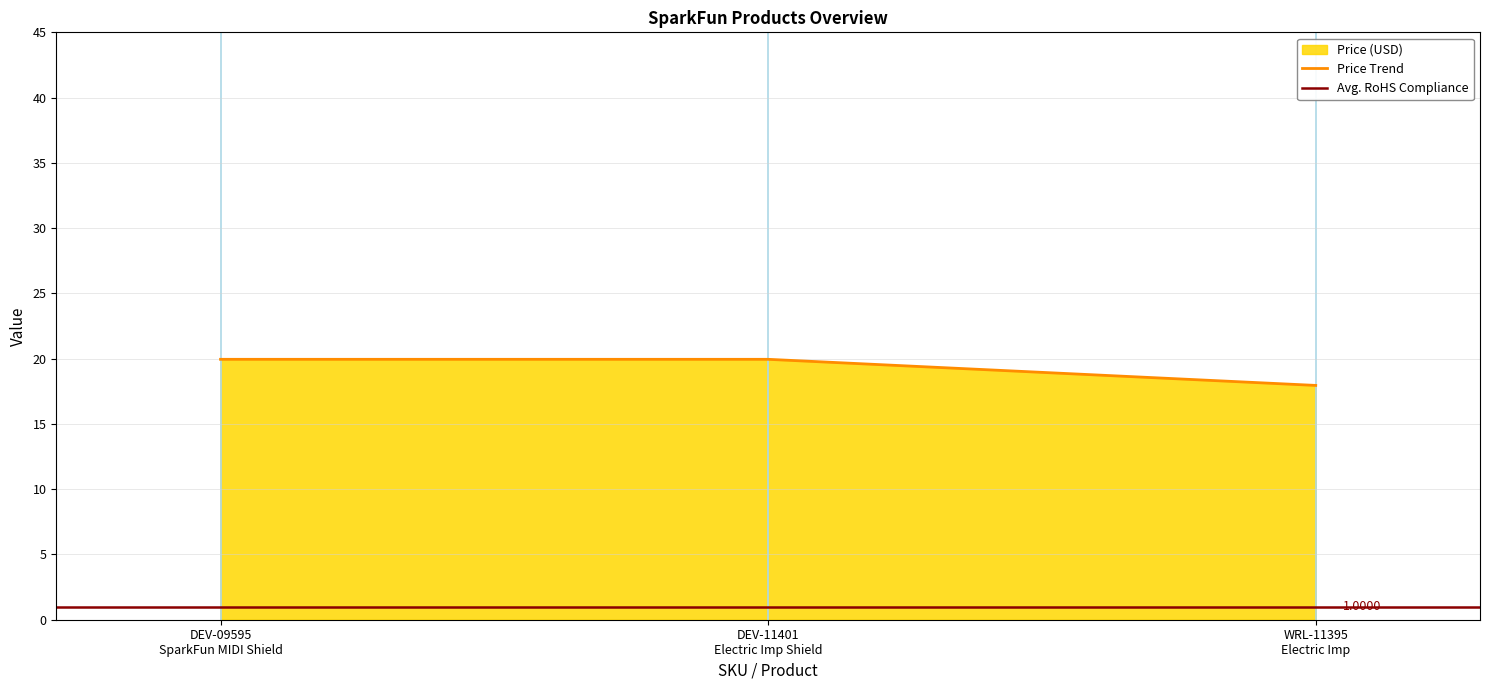

Does the chart display data point markers on the line(s)?

No